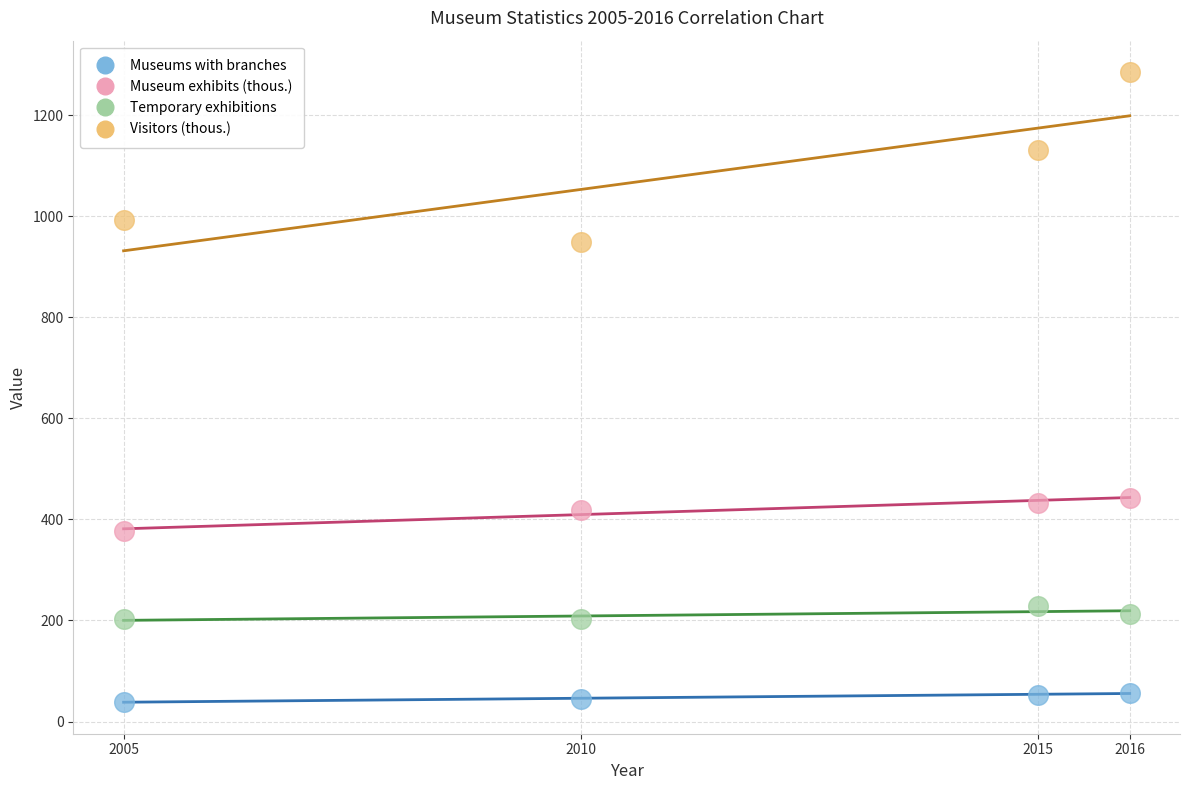

Across all data points, what is the range of Y values (max minus min)?

1246.0